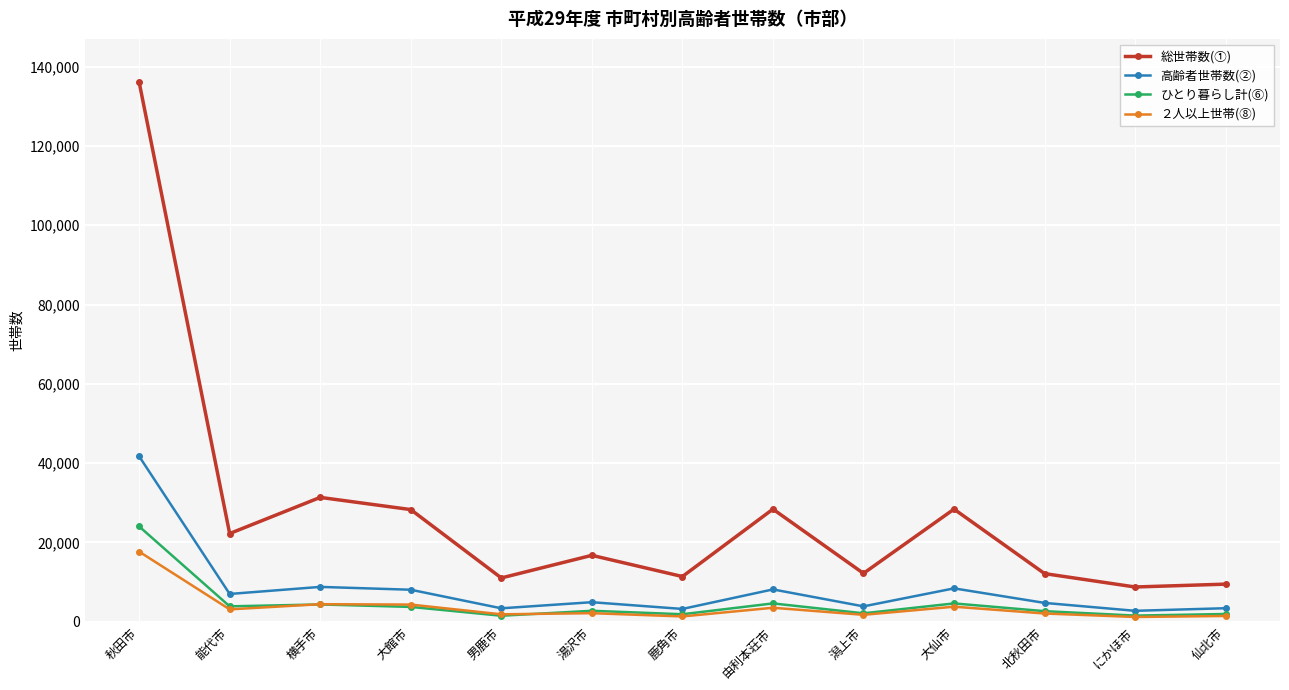

Which category has the highest value in the ひとり暮らし計(⑥) series?

秋田市